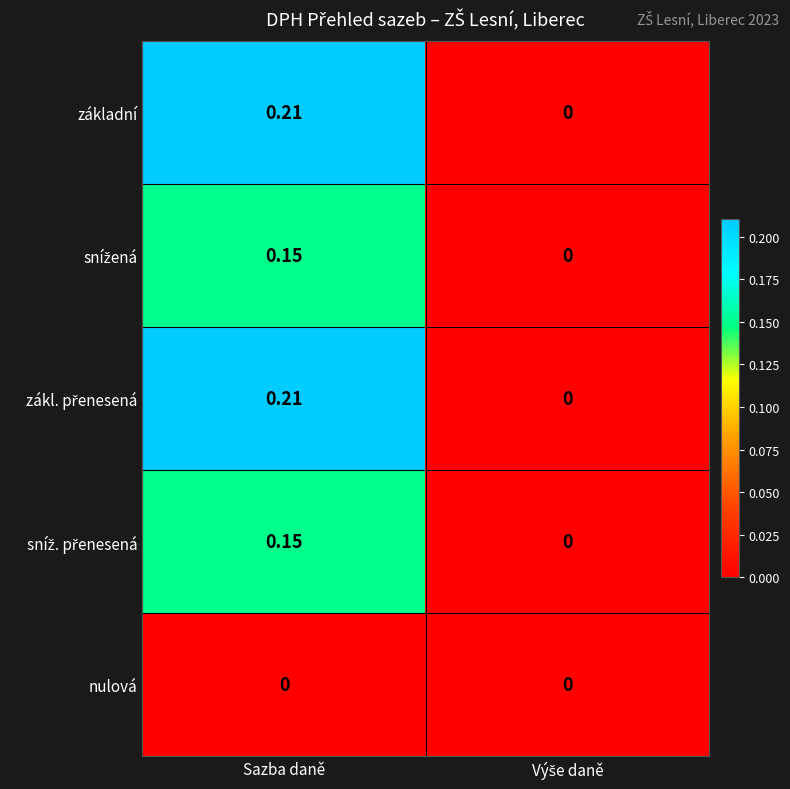

At which category is the sum across all series the highest?

Sazba daně